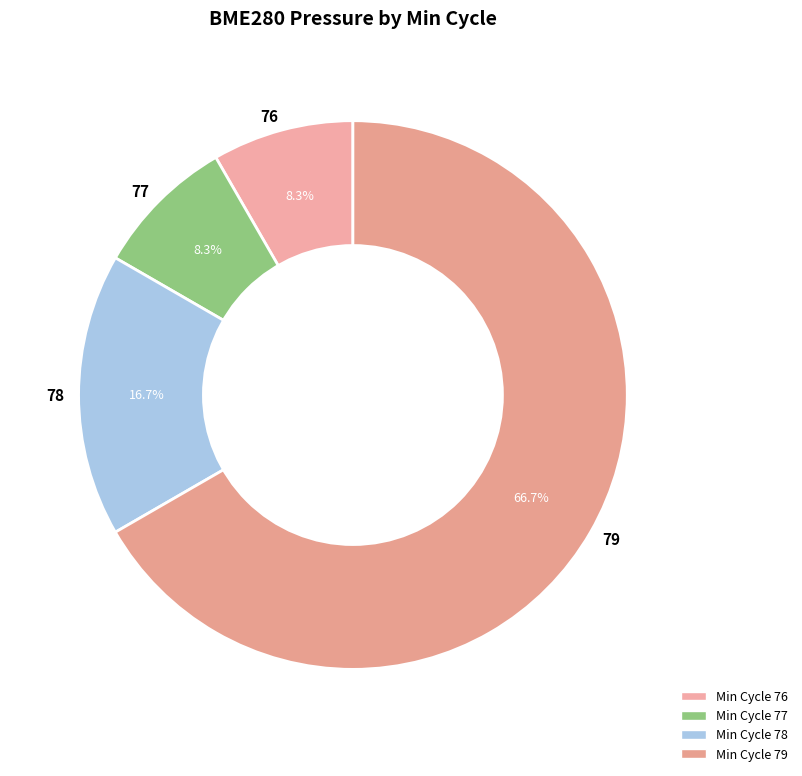

The 79 slice represents 21% of the pie. True or false?

False